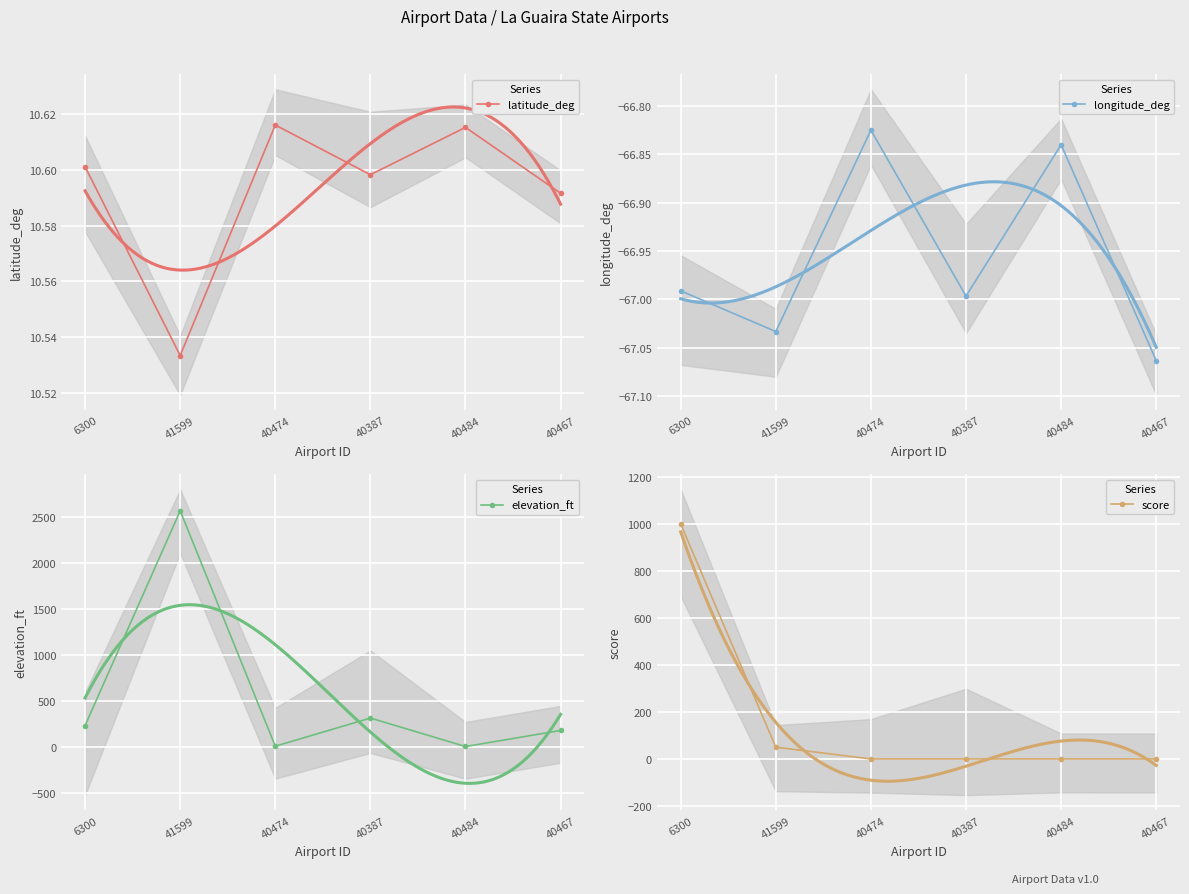

What are all the series names shown in the legend?

latitude_deg, longitude_deg, elevation_ft, score